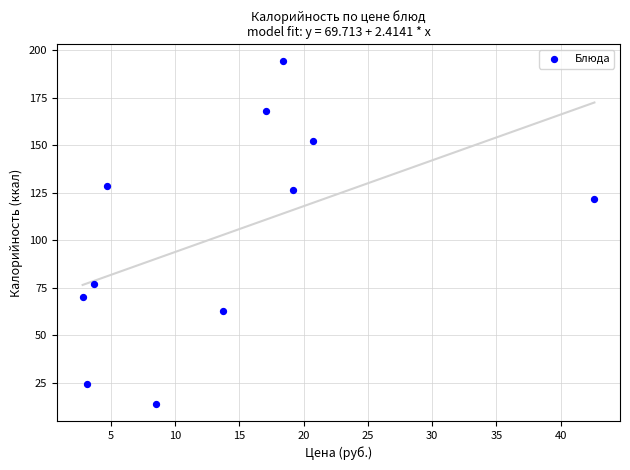

What is the average Y value?

103.6